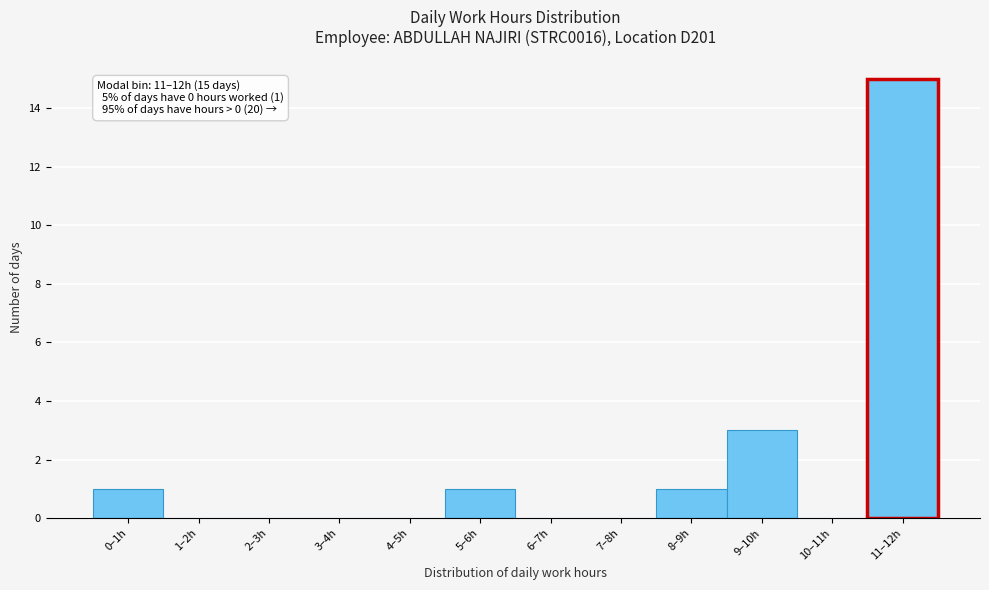

Reading left to right, list all the values displayed in this chart.

0–1h=1	1–2h=0	2–3h=0	3–4h=0	4–5h=0	5–6h=1	6–7h=0	7–8h=0	8–9h=1	9–10h=3	10–11h=0	11–12h=15